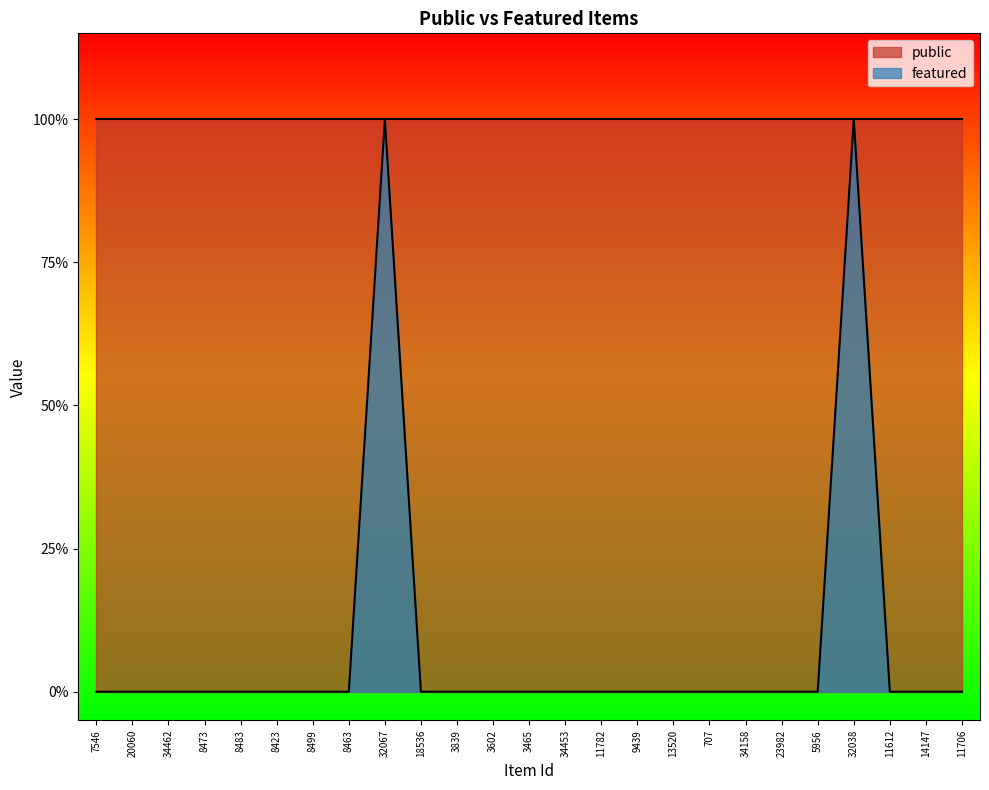

Does the chart have visible grid lines?

No